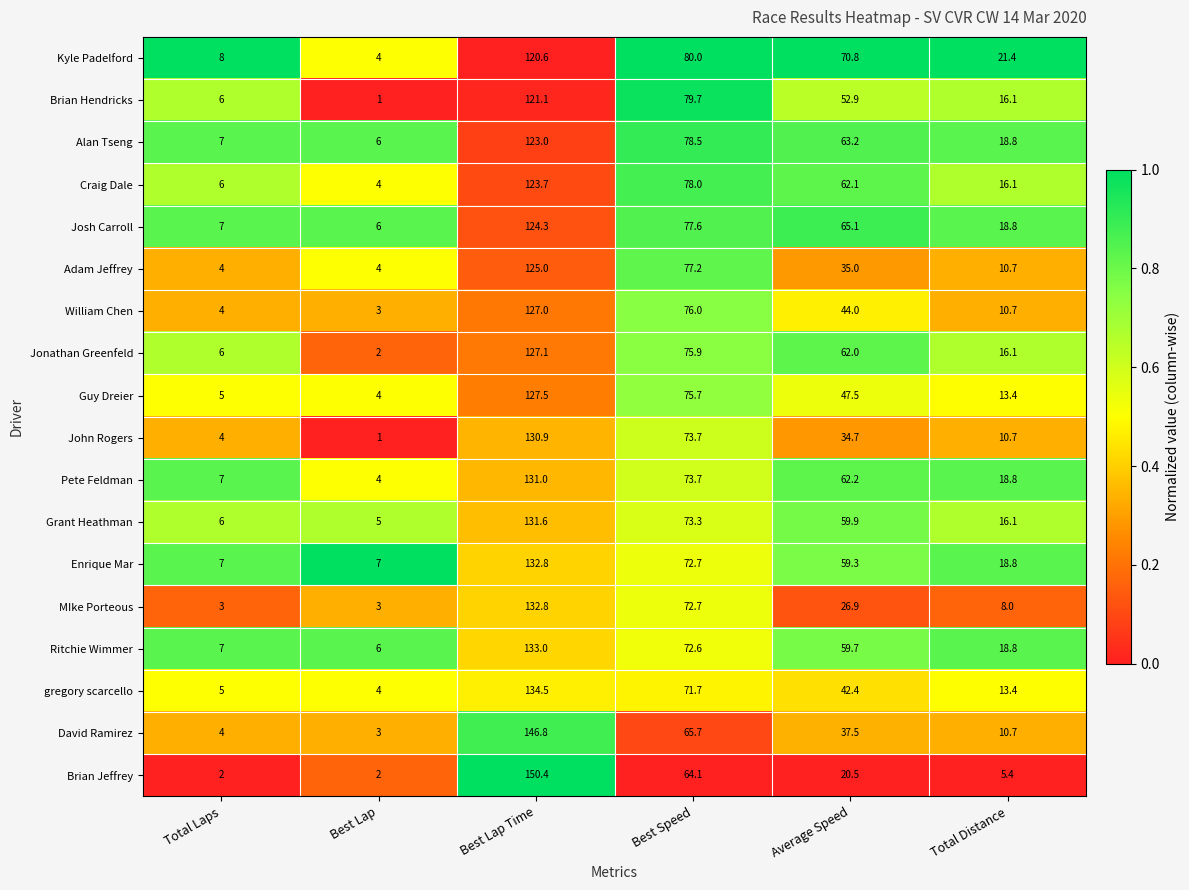

The David Ramirez series shows 18.6 at Total Distance. True or false?

False